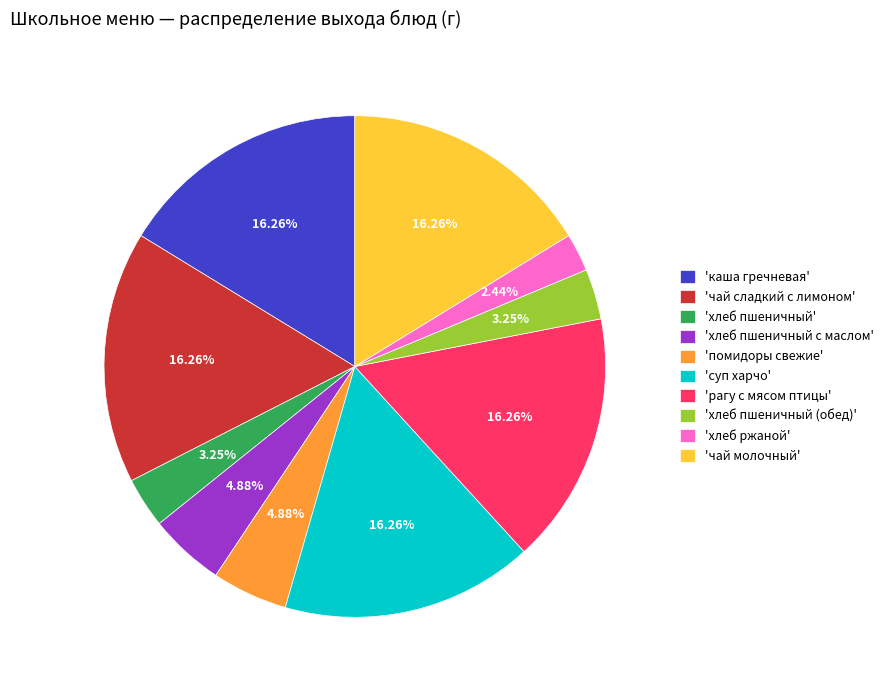

How many segments does this pie chart have?

10